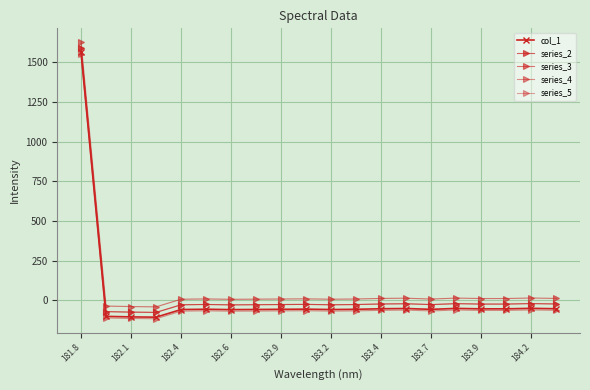

Is this an area chart (filled region under the line)?

No